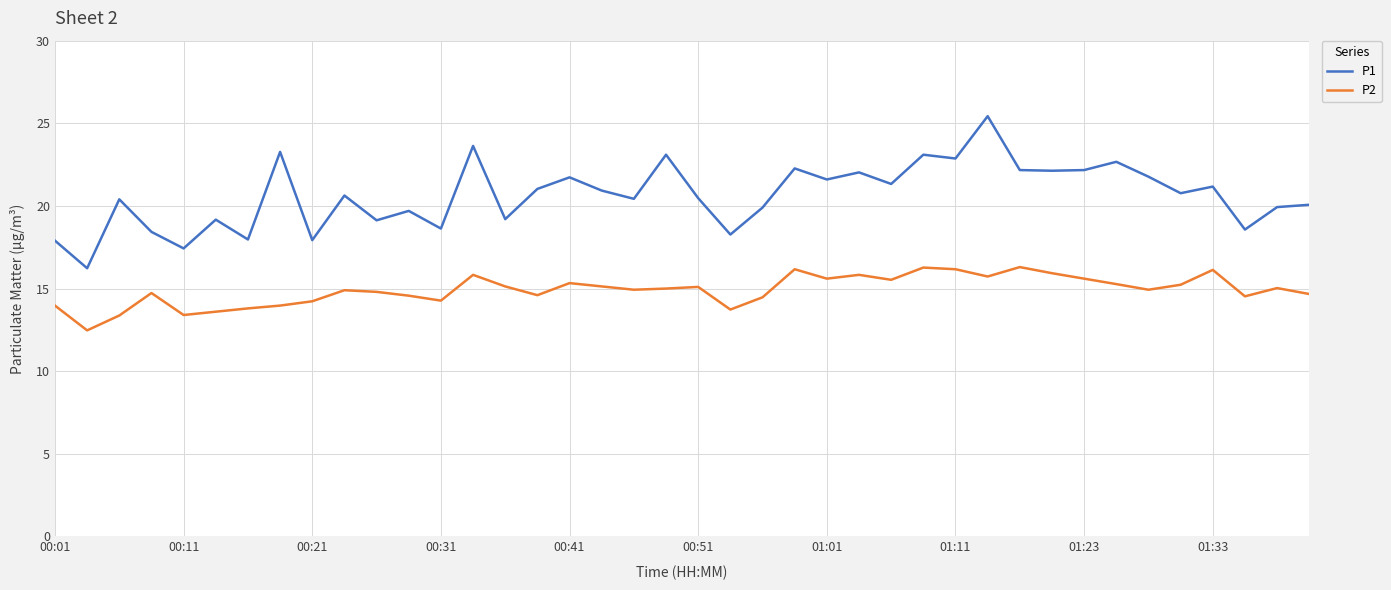

True or false: P2 and P1 cross at least once.

False